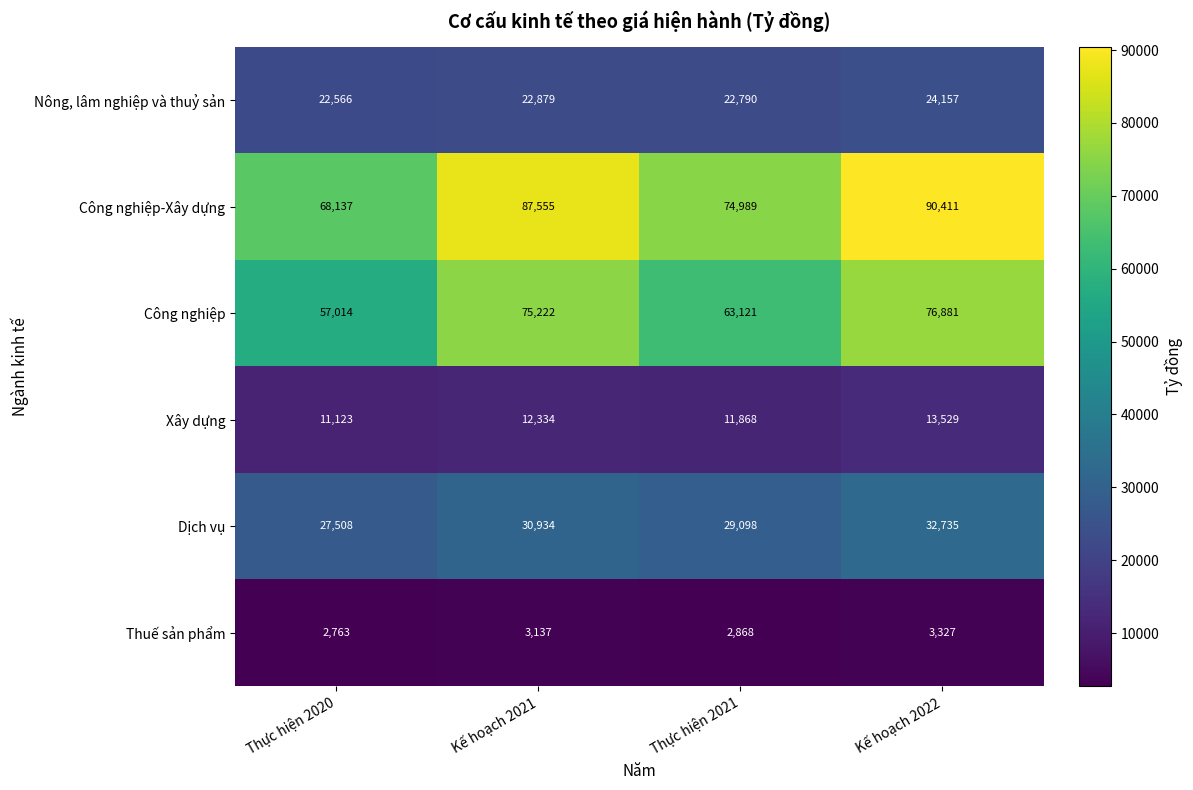

Rank the series by their maximum value, from highest to lowest.

Công nghiệp-Xây dựng, Công nghiệp, Dịch vụ, Nông, lâm nghiệp và thuỷ sản, Xây dựng, Thuế sản phẩm